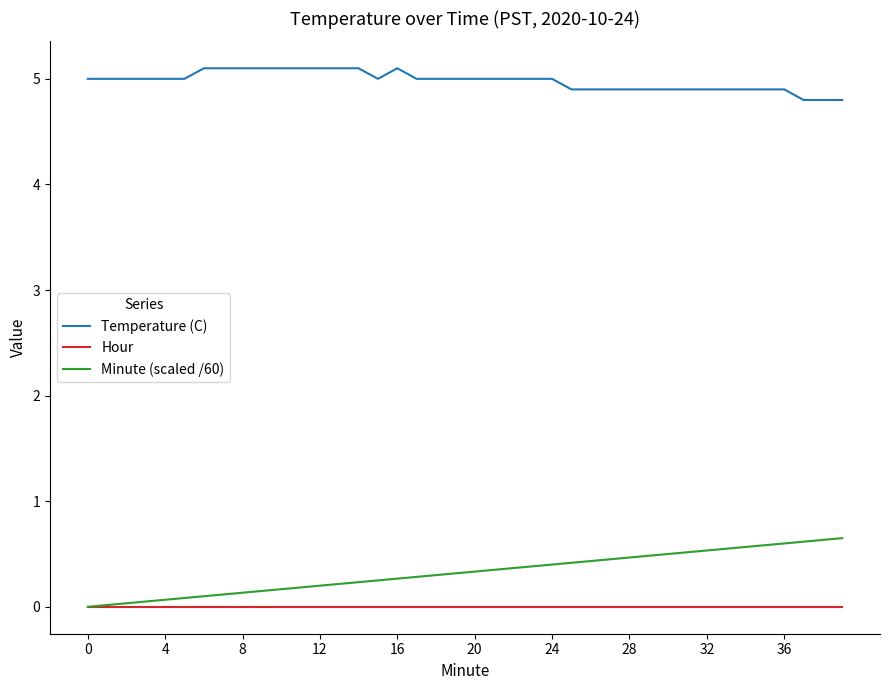

Which series has the largest total across all categories?

Temperature (C)